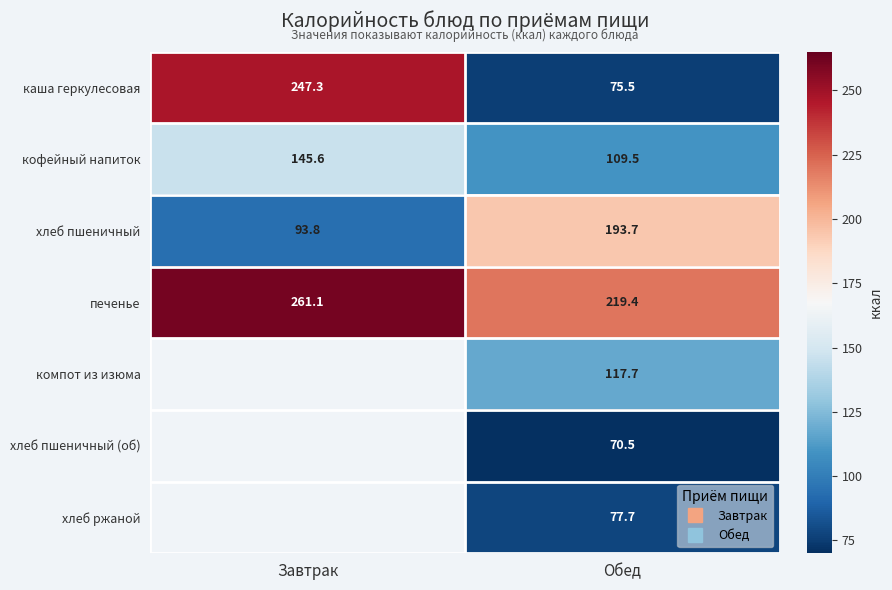

Read the каша геркулесовая value at Завтрак.

247.3